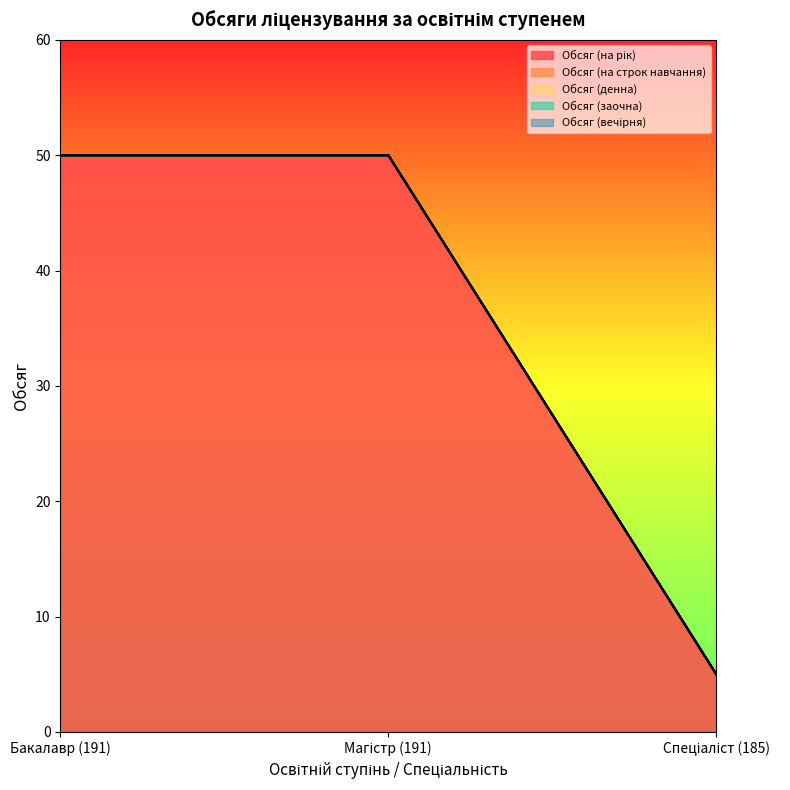

Which series changed the most between Бакалавр (191) and Магістр (191)?

Обсяг (на рік)